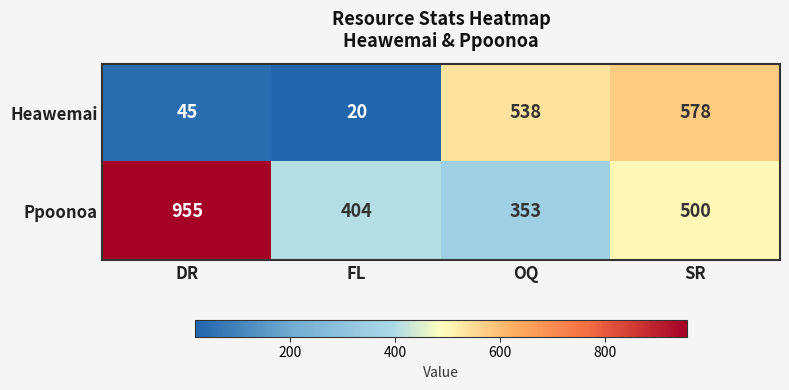

What is the difference between the second highest and minimum values in the Ppoonoa series?

147